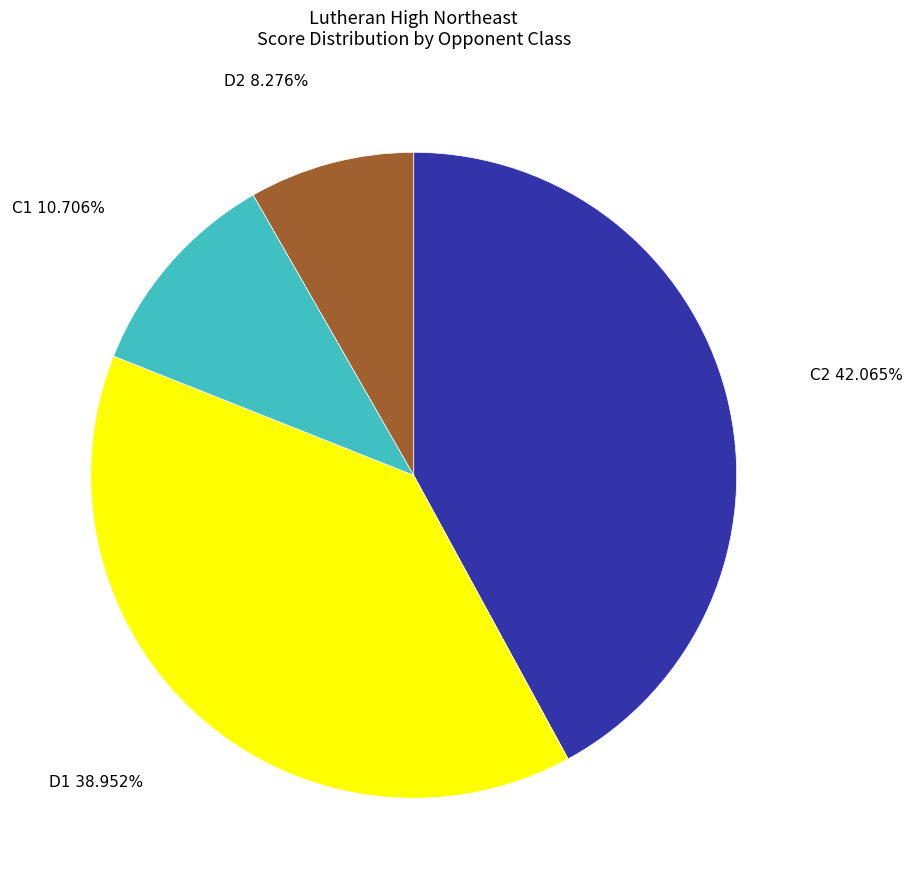

Does any single category account for the majority?

No